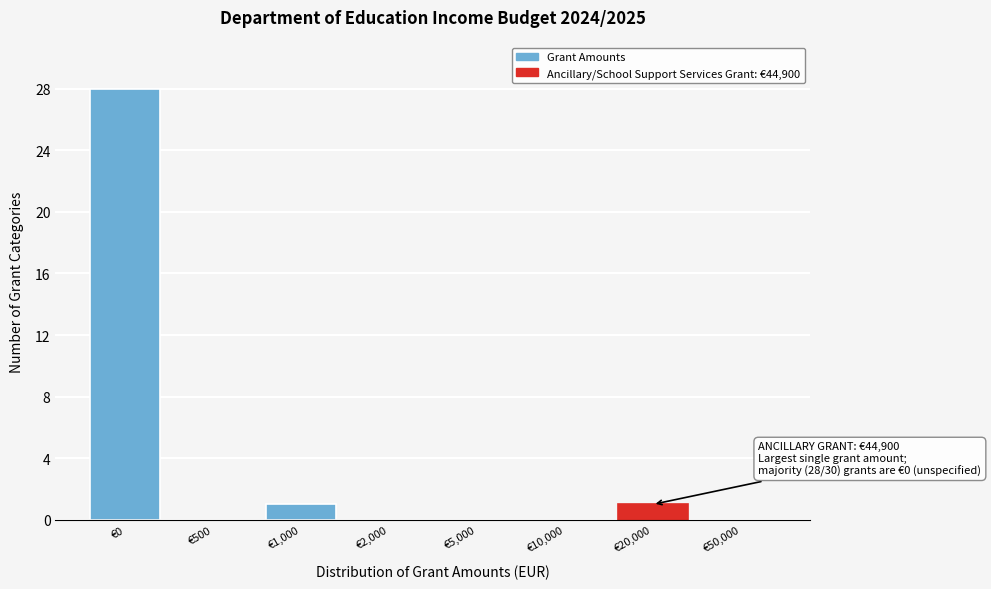

Reading left to right, list all the values displayed in this chart.

€0=28	€500=0	€1,000=1	€2,000=0	€5,000=0	€10,000=0	€20,000=1	€50,000=0